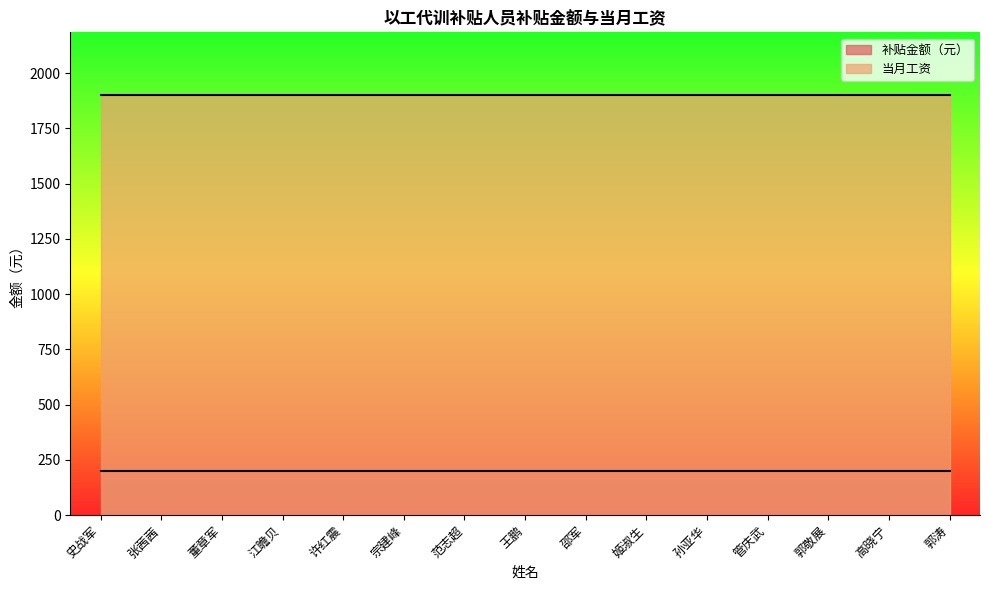

Which series changed the most between 许红震 and 范志超?

补贴金额（元）